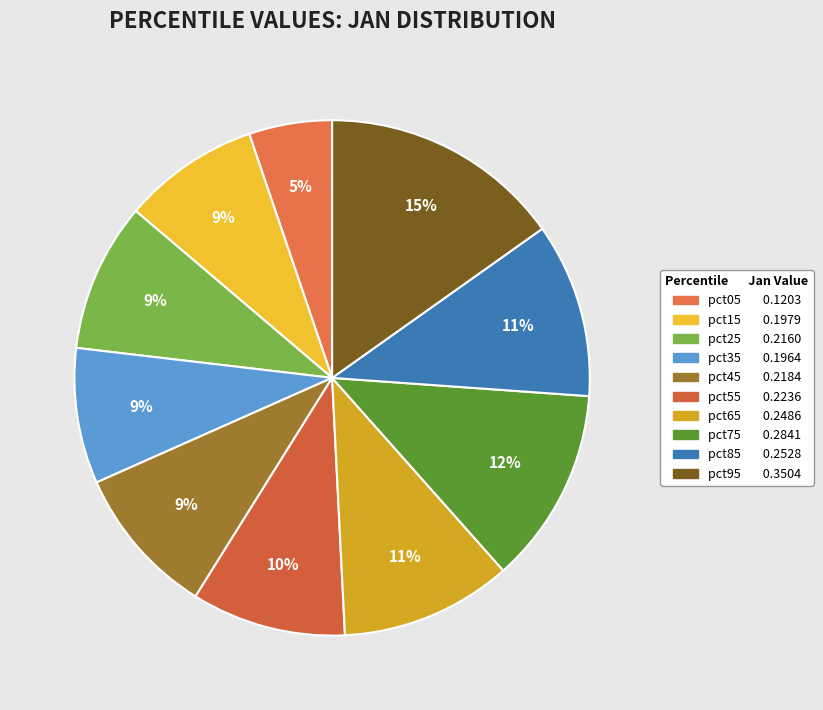

Do pct85 and pct95 together represent more than half of the pie?

No